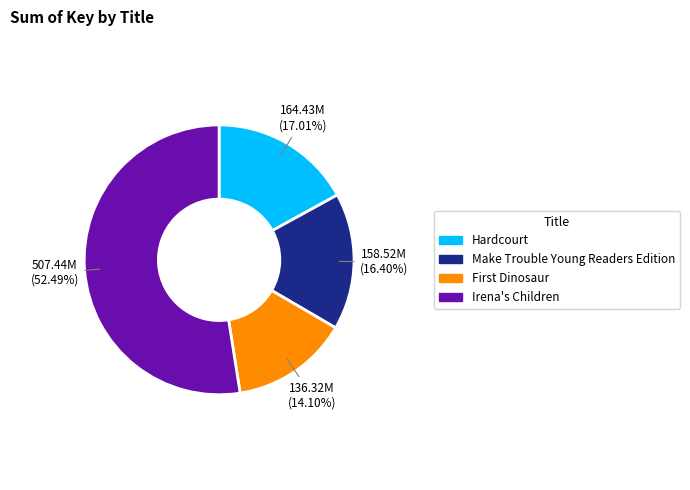

Is there any slice that represents more than half of the pie?

Yes